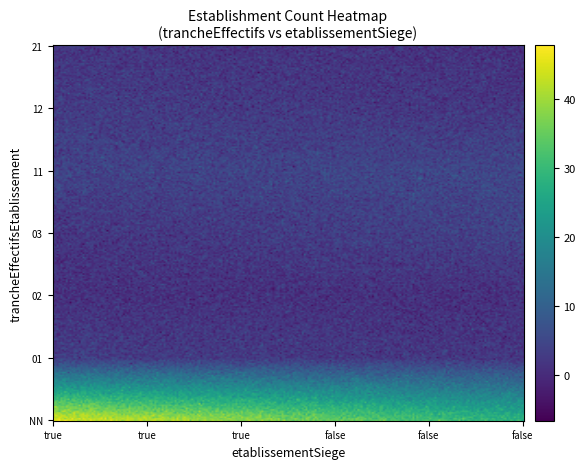

Between false_21 and false_NN, which is larger?

false_NN